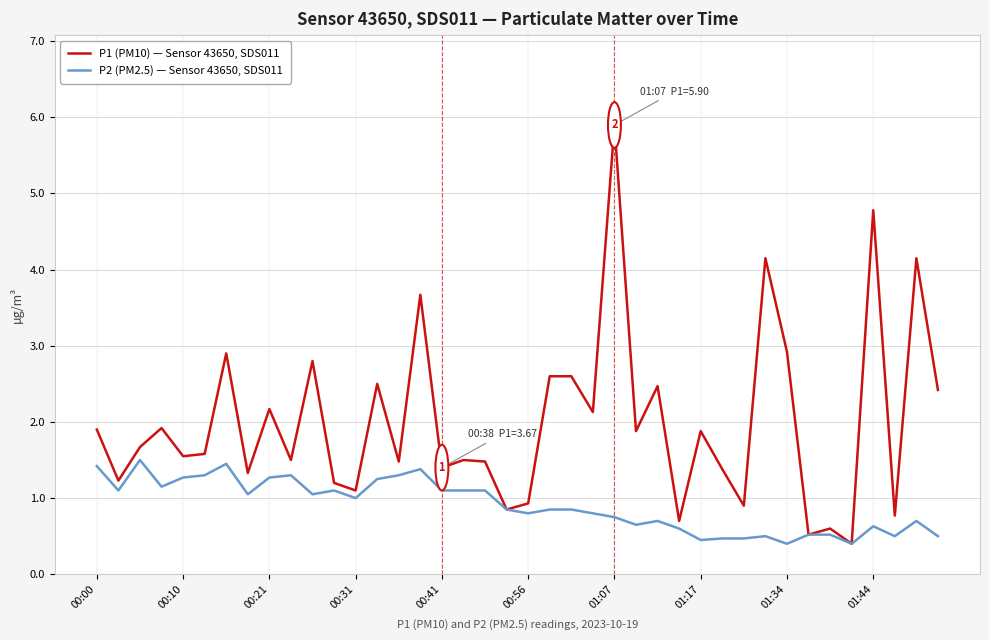

How many lines are shown in the chart?

2